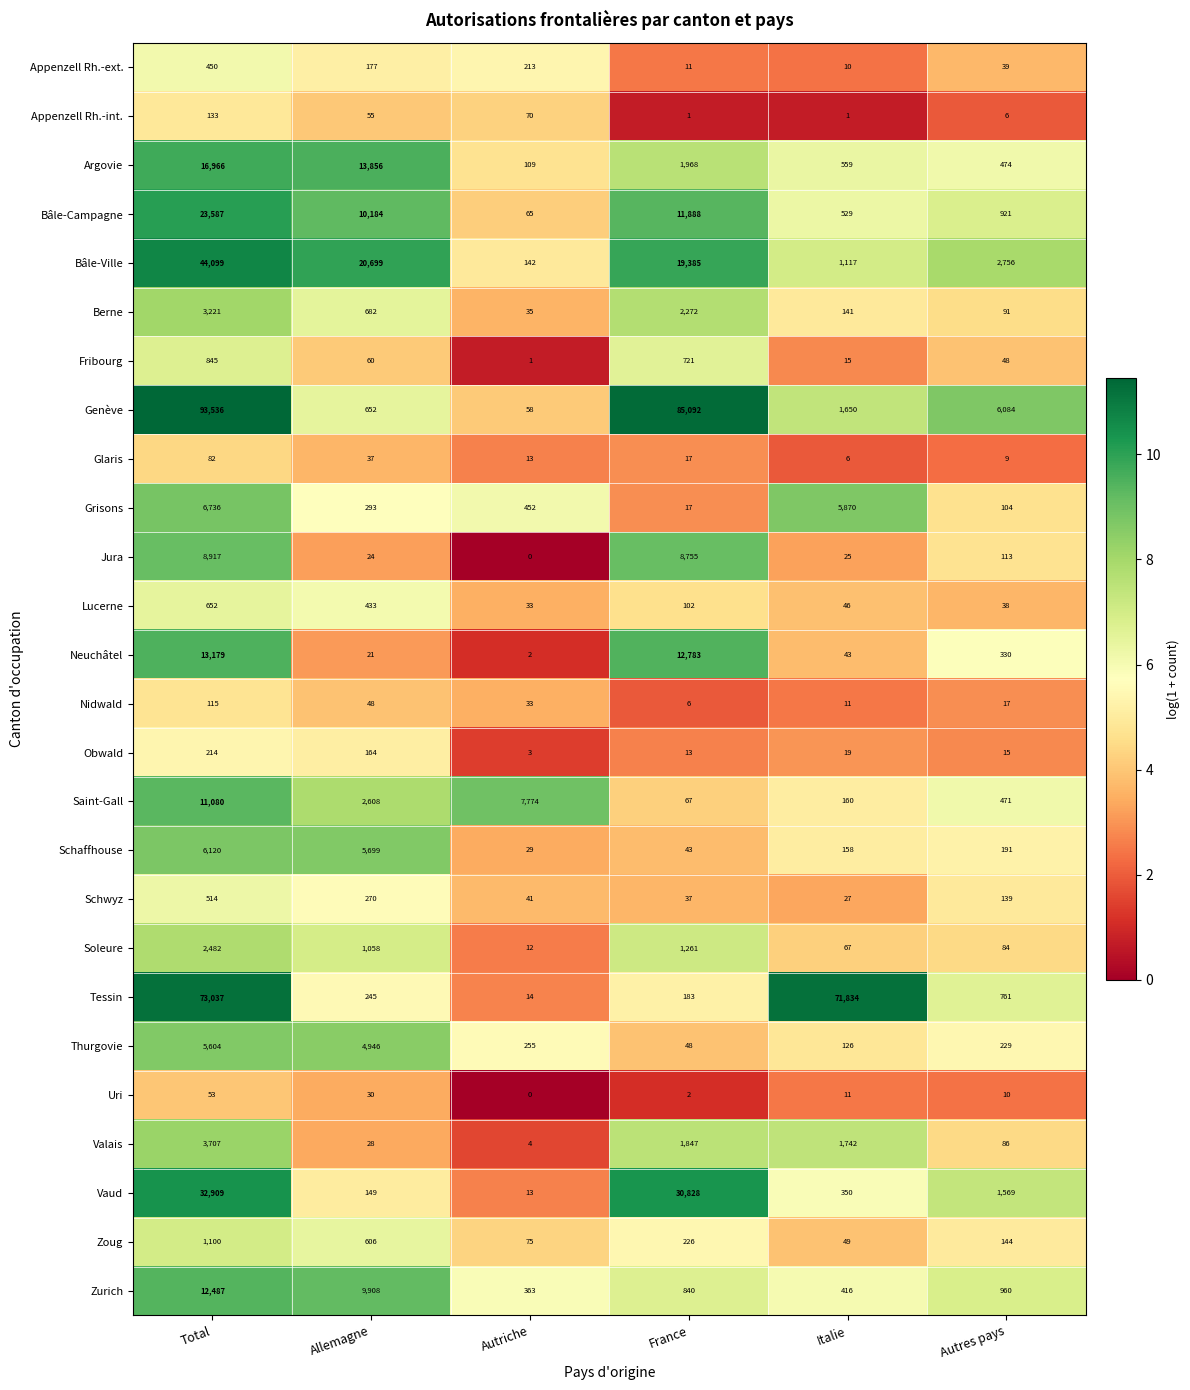

Is it true that Zoug equals 606 at Allemagne?

True